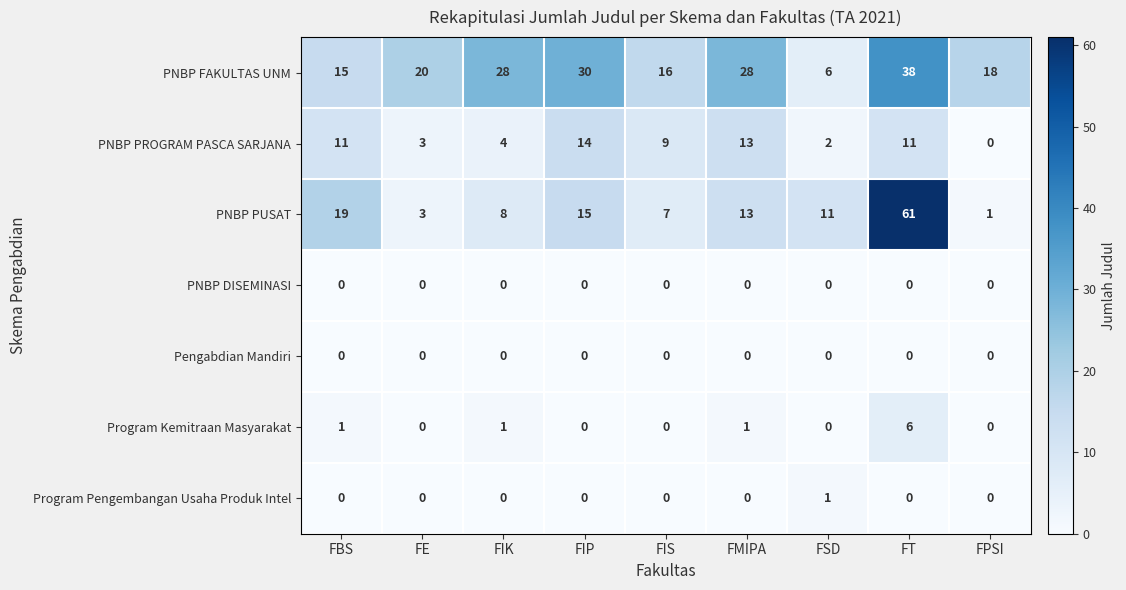

Is it true that PNBP PUSAT equals 11 at FSD?

True